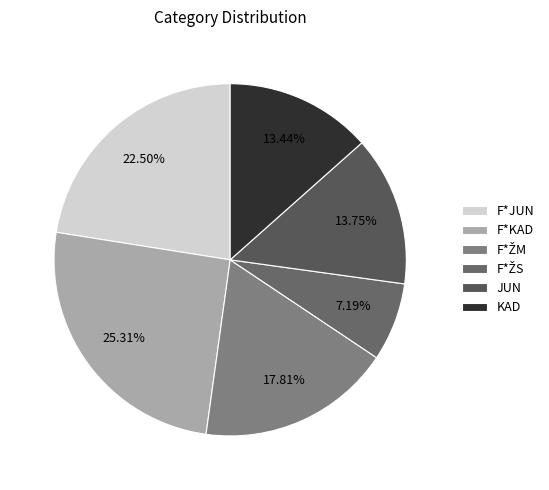

How many segments does this pie chart have?

6